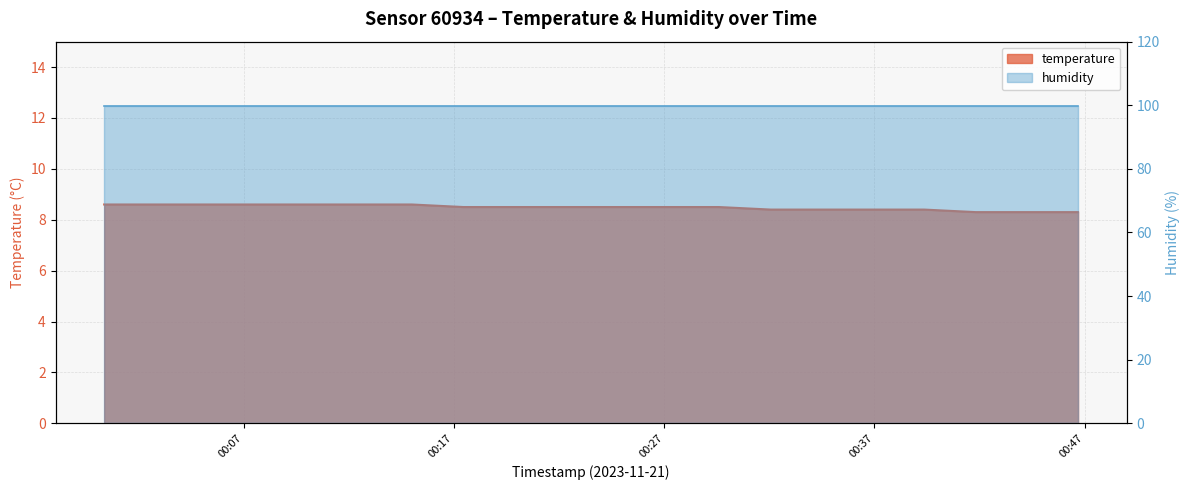

What is the difference between the maximum and second lowest values?

0.3